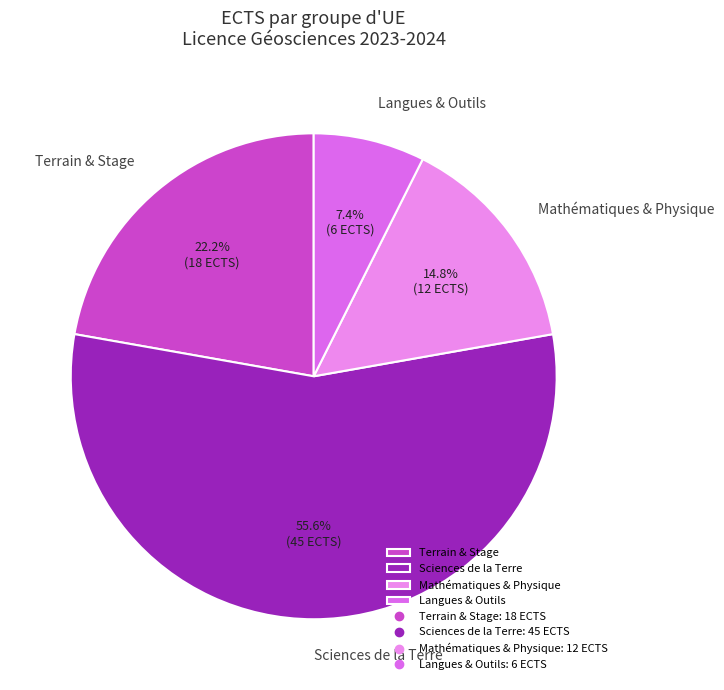

How many slices are in this pie chart?

4